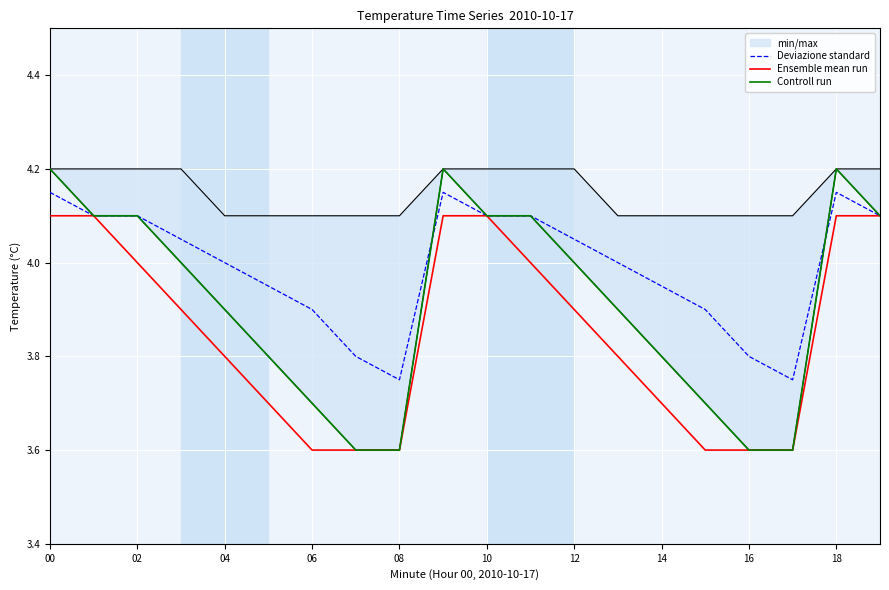

What is the value of the Controll run point at the 19th from the left?

4.2